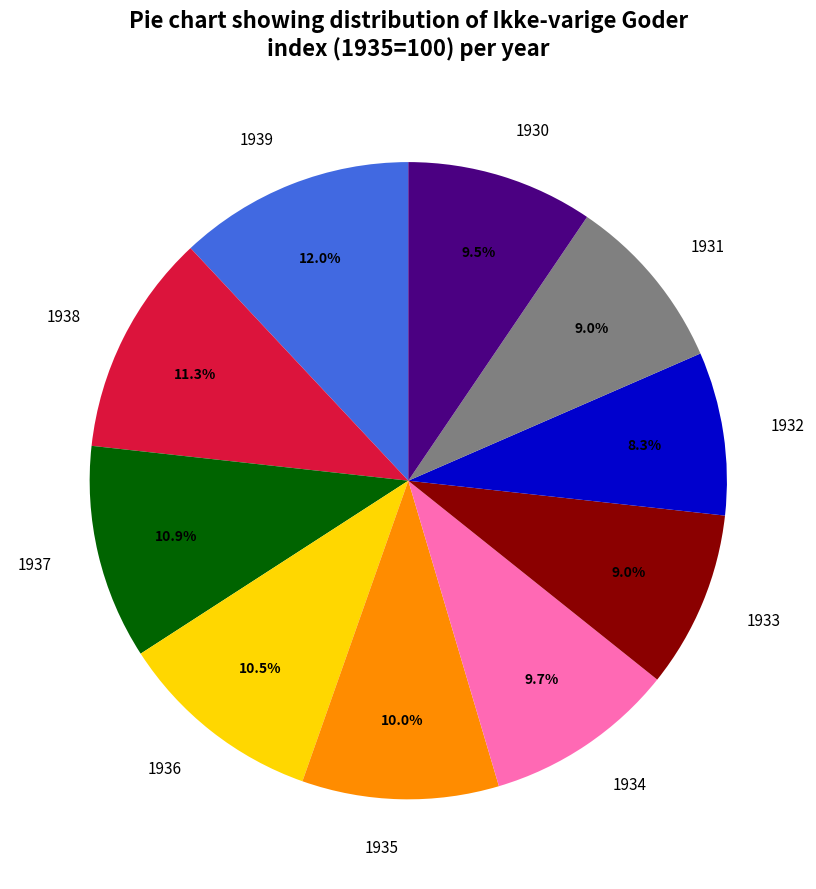

Is there a majority slice in this chart?

No